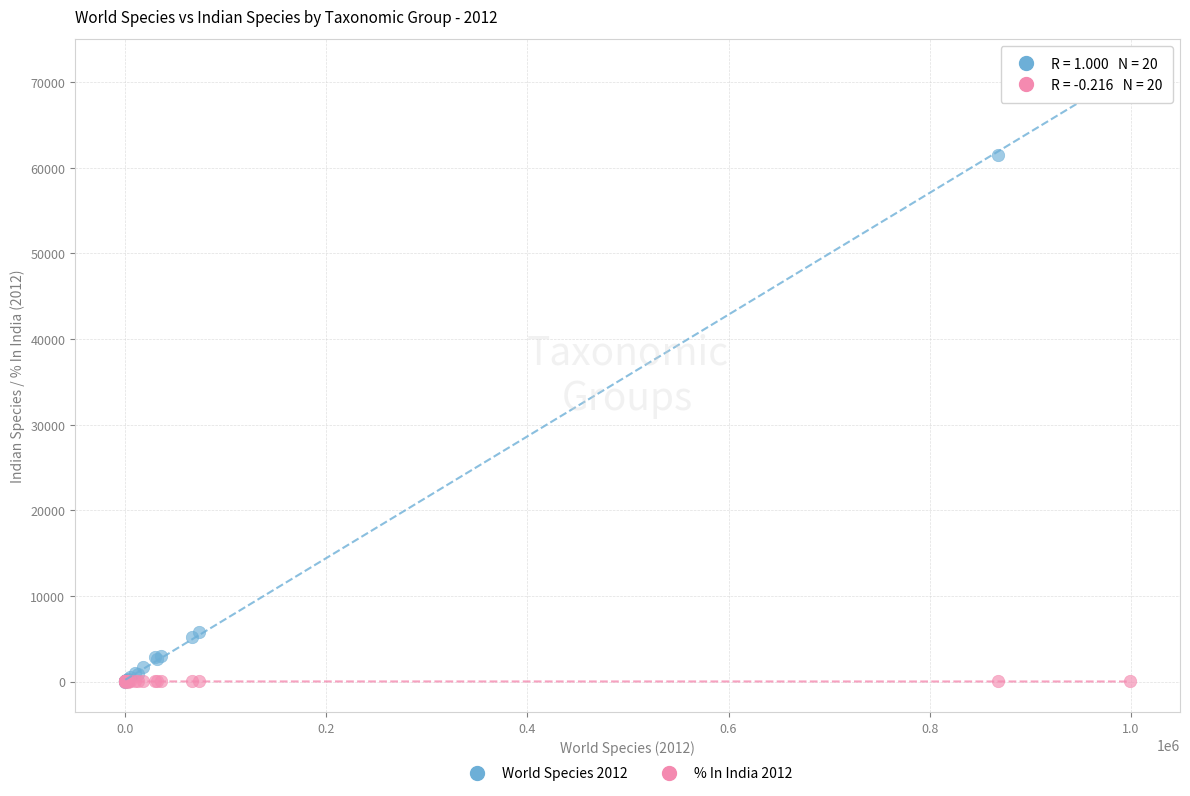

Across all series, what Y value is closest to 35740?

61461.0